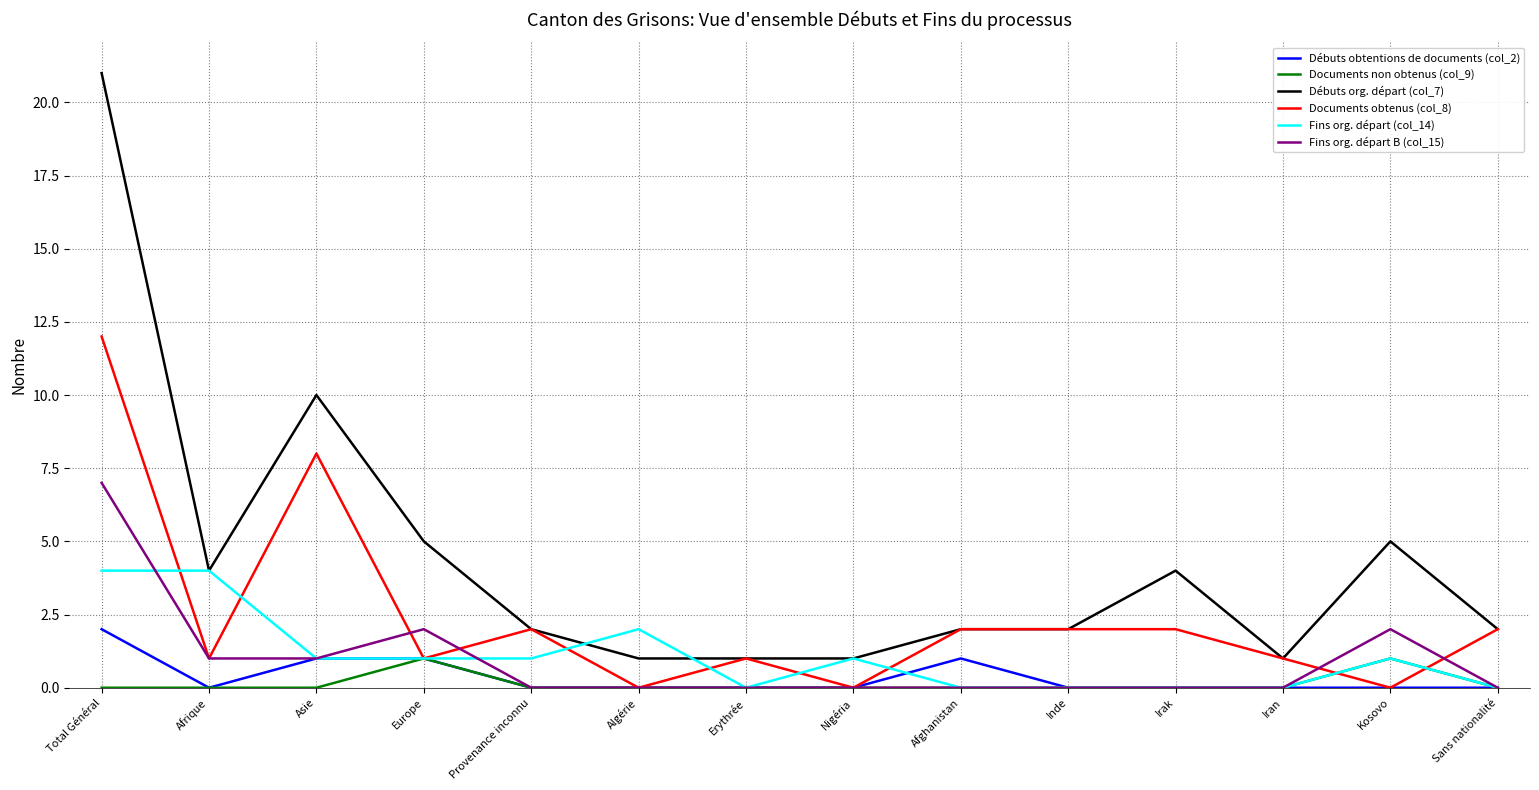

What is the maximum value for Documents obtenus (col_8)?

12